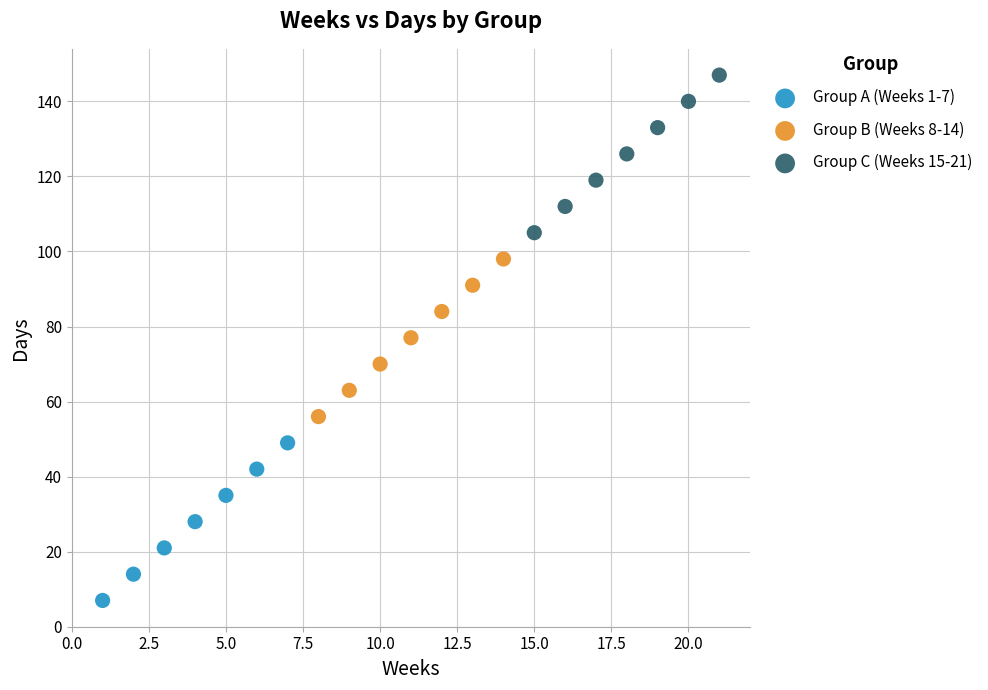

Which series contains the highest Y value?

Group C (Weeks 15-21)